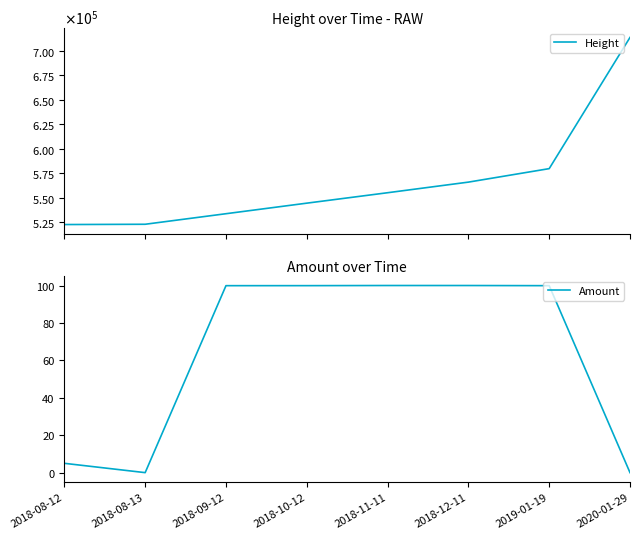

List the series in order of their overall mean, highest first.

Height, Amount